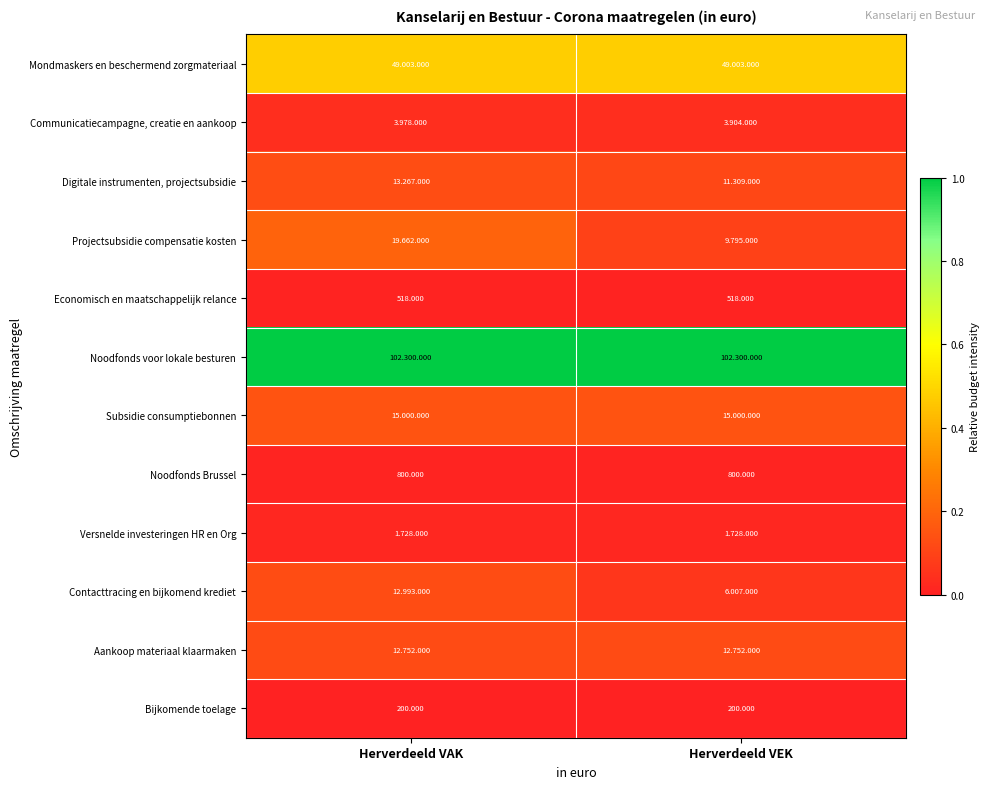

Count the number of data series in this chart.

12